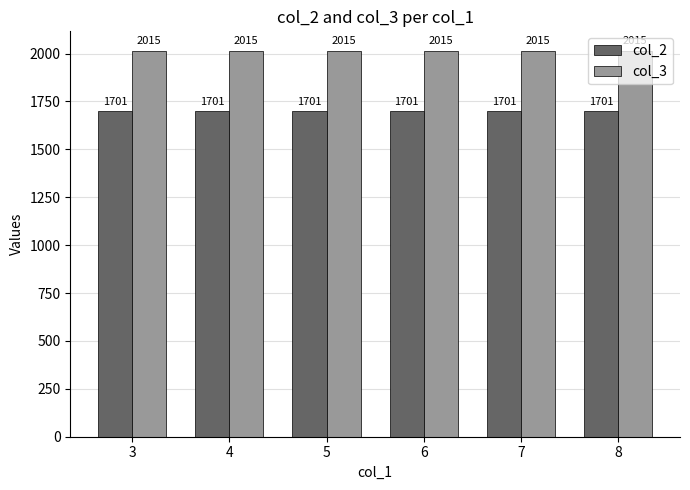

What is the difference between the highest and lowest values at 4?

314